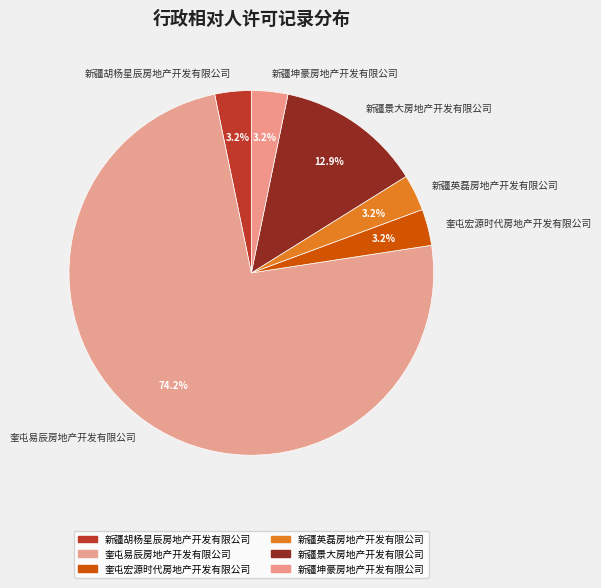

Which category has the biggest portion of the pie?

奎屯易辰房地产开发有限公司